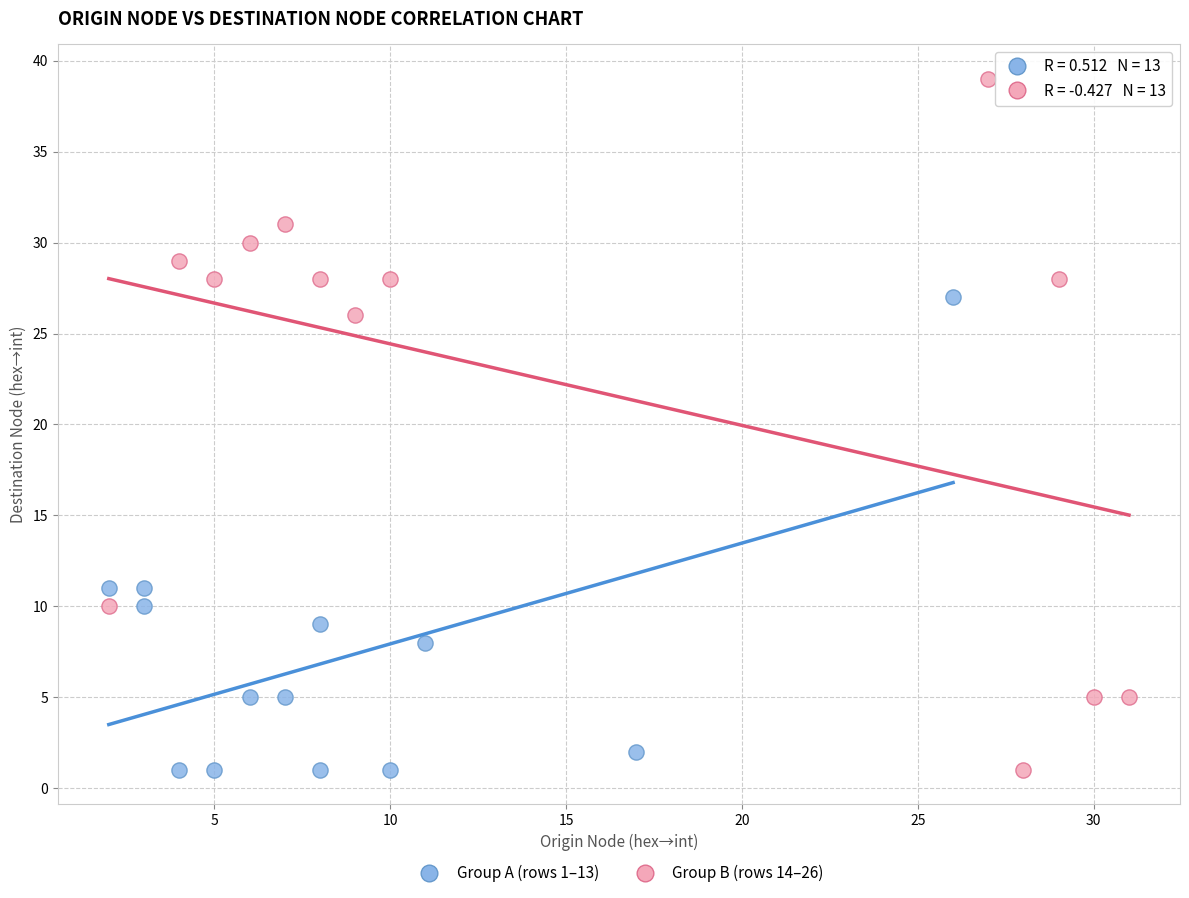

Which series has the widest spread of Y values?

Group B (rows 14–26)